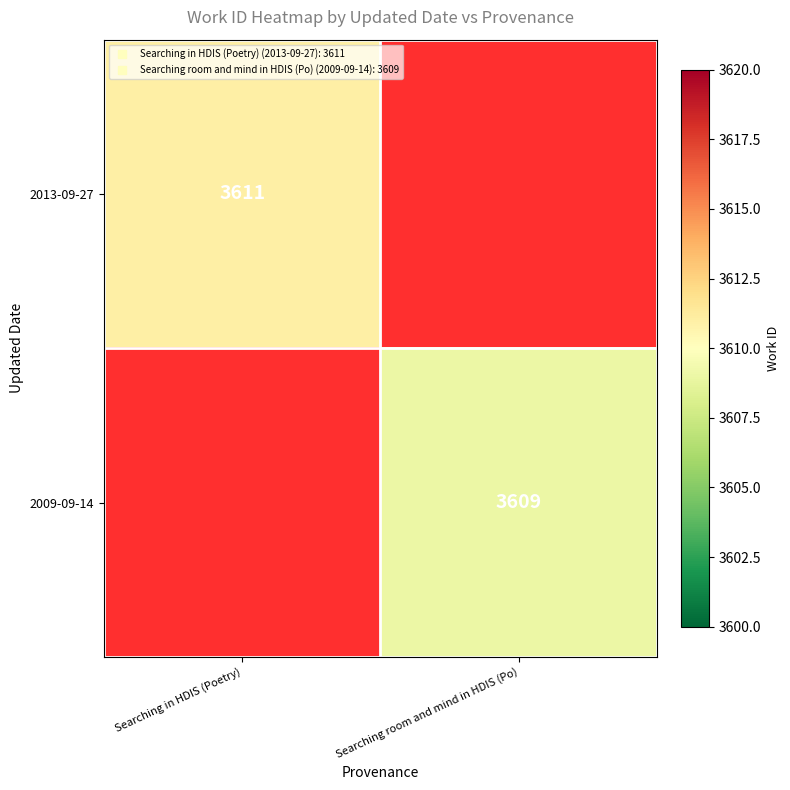

At how many categories does at least one series exceed 3610?

1